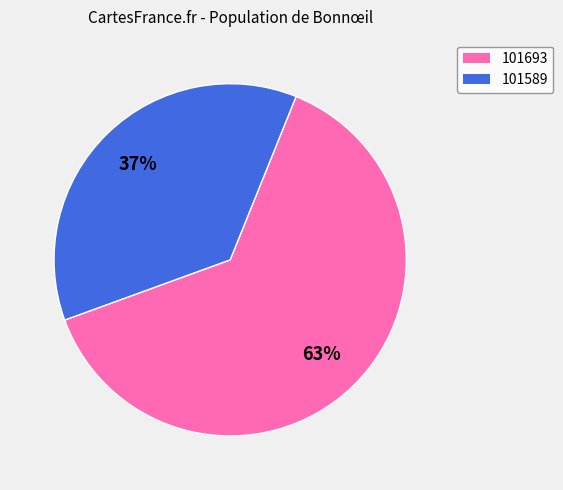

Rank the categories by value from highest to lowest.

101693, 101589